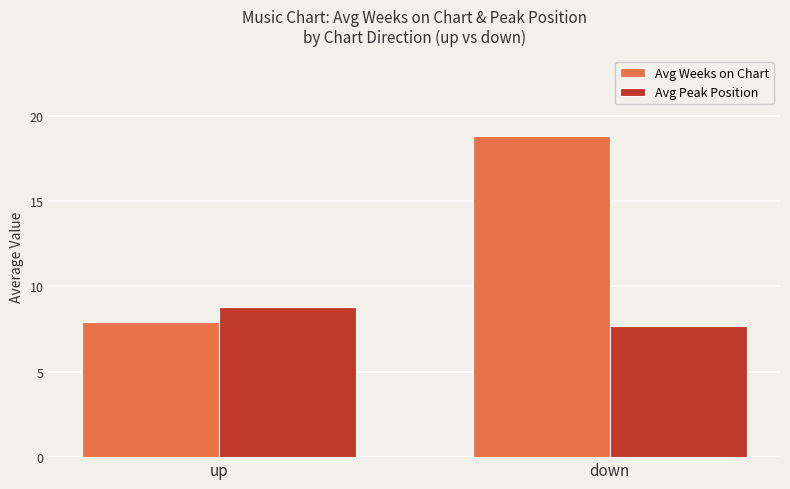

At how many categories does at least one series exceed 12?

1